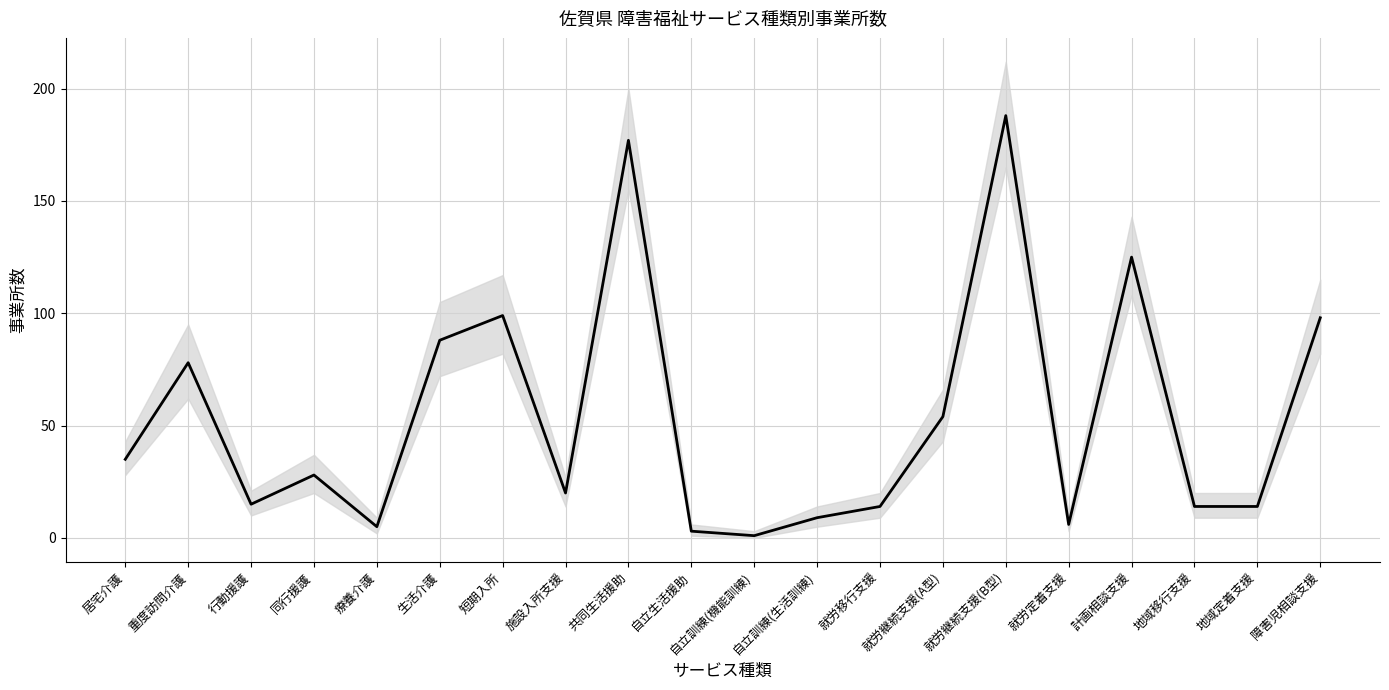

True or false: the data has more than 2 interior local peaks.

True